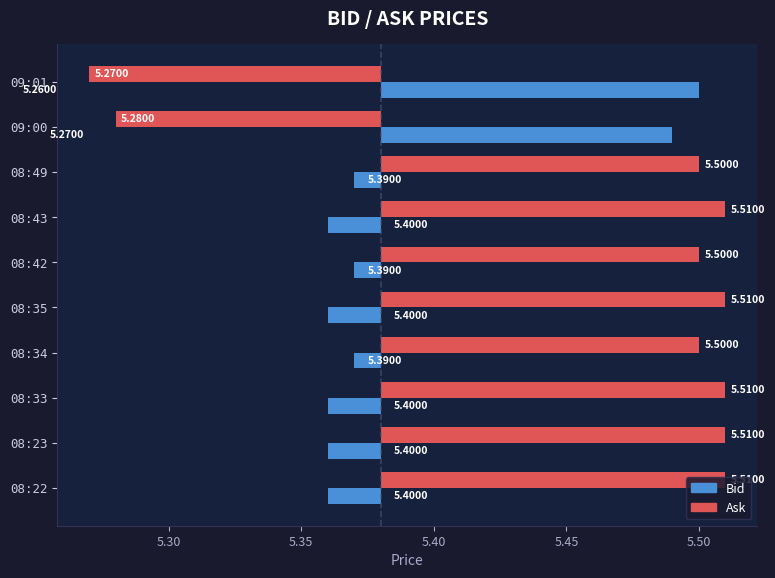

Rank the series by their average value, from highest to lowest.

Ask, Bid